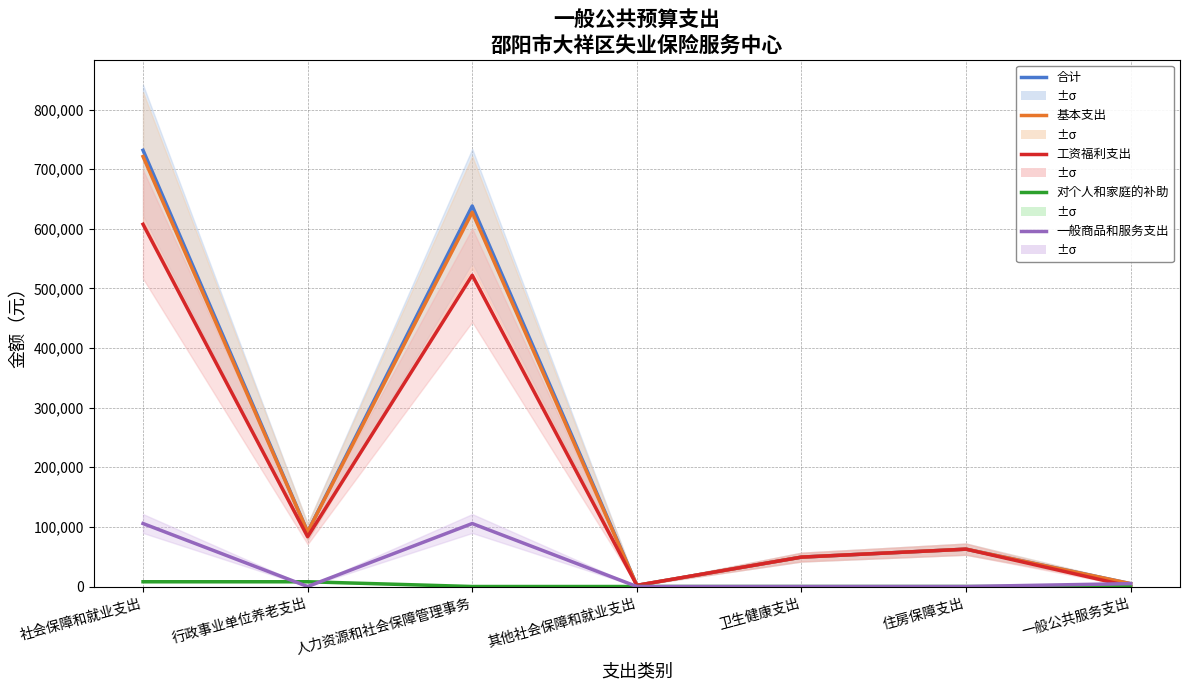

After their last crossing, which series has the higher values: 工资福利支出 or 一般商品和服务支出?

一般商品和服务支出